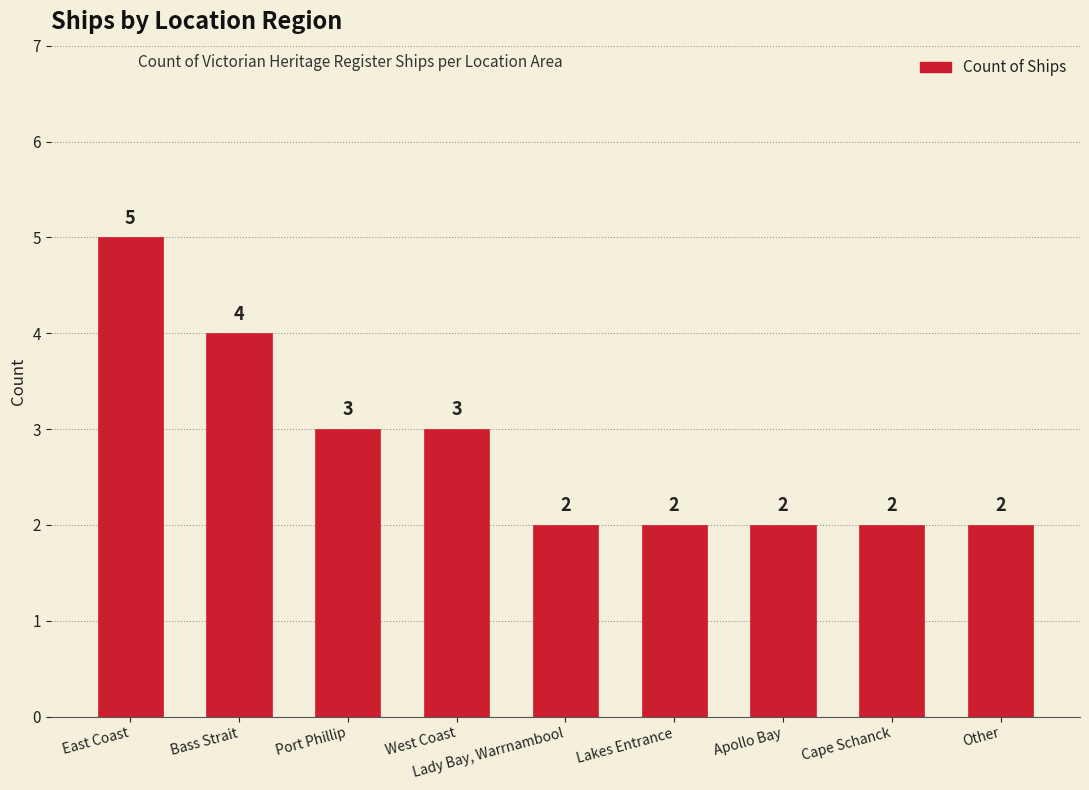

Which label corresponds to the largest value in the chart?

East Coast